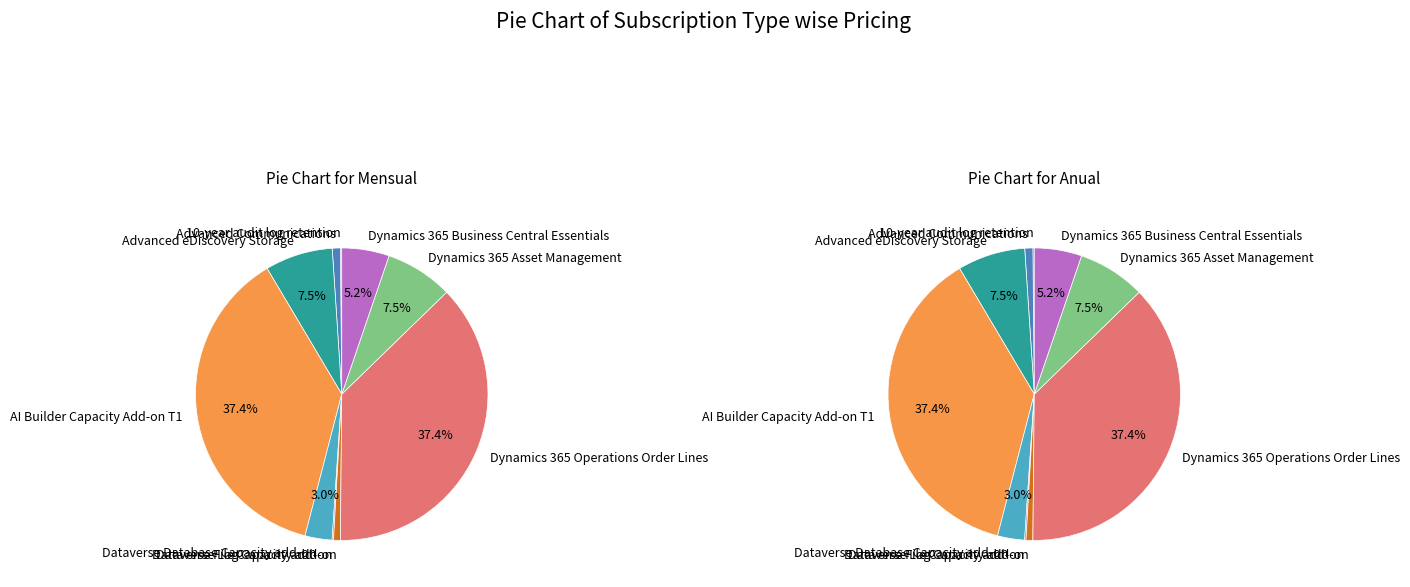

Combined, do 7 and 4 account for over 50%?

No